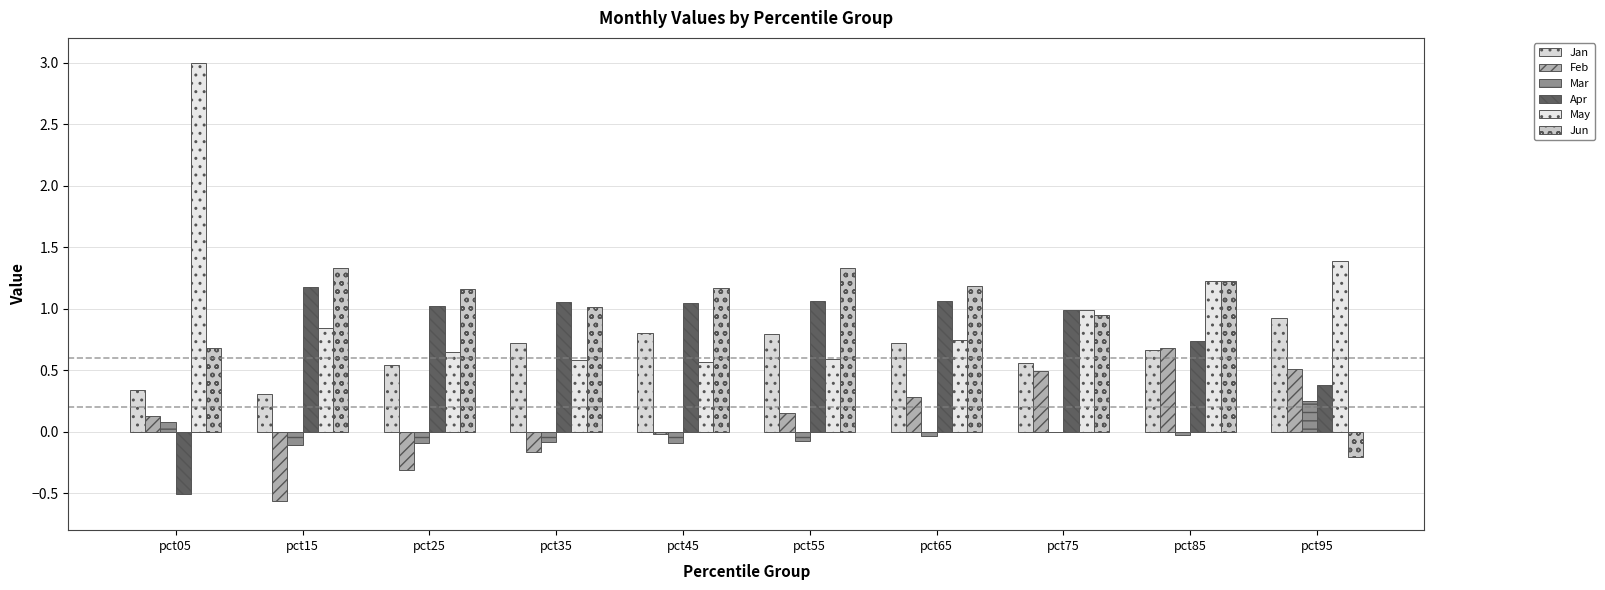

Count the number of data series in this chart.

6